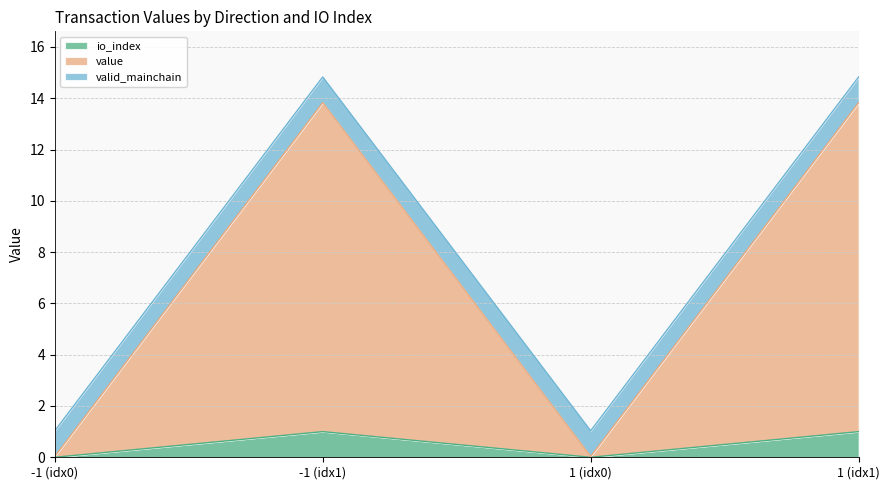

What is the difference between the maximum and minimum values in the value series?

13.8